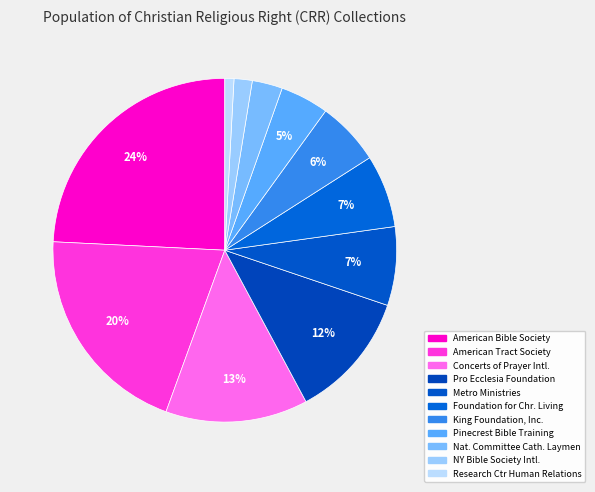

True or false: King Foundation, Inc. accounts for 6% of the total.

True